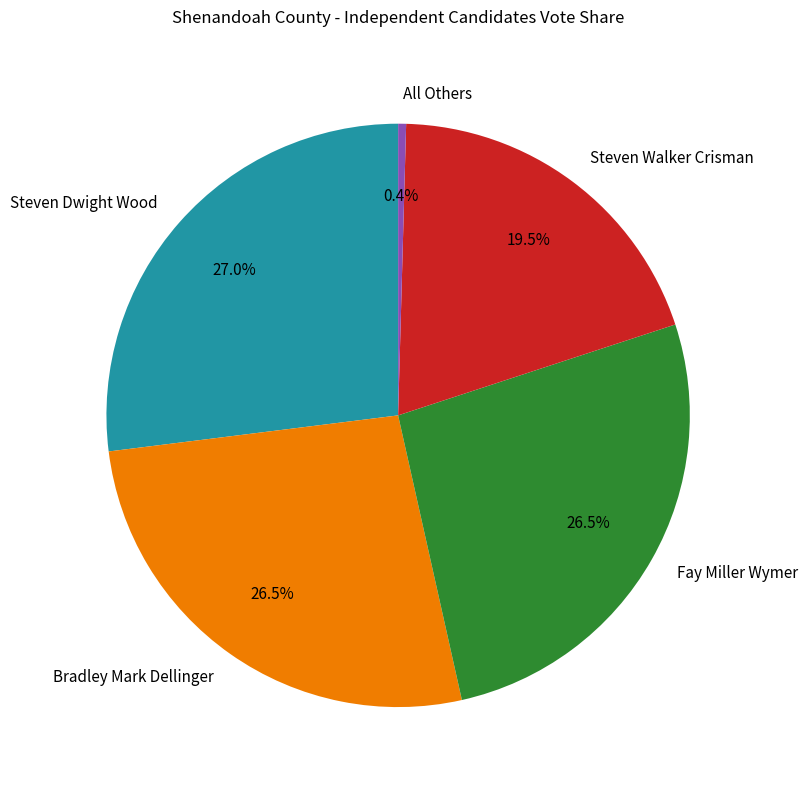

Count the number of slices in the pie.

5